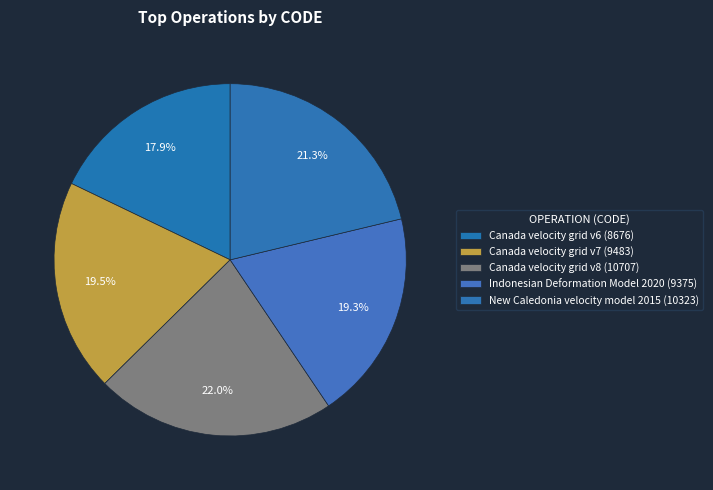

How many slices are in this pie chart?

5